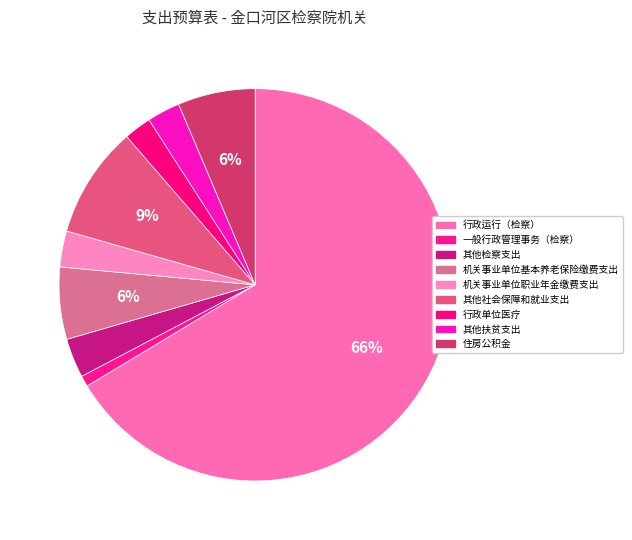

What is the change in value from 行政运行（检察） to 其他检察支出?

-3509618